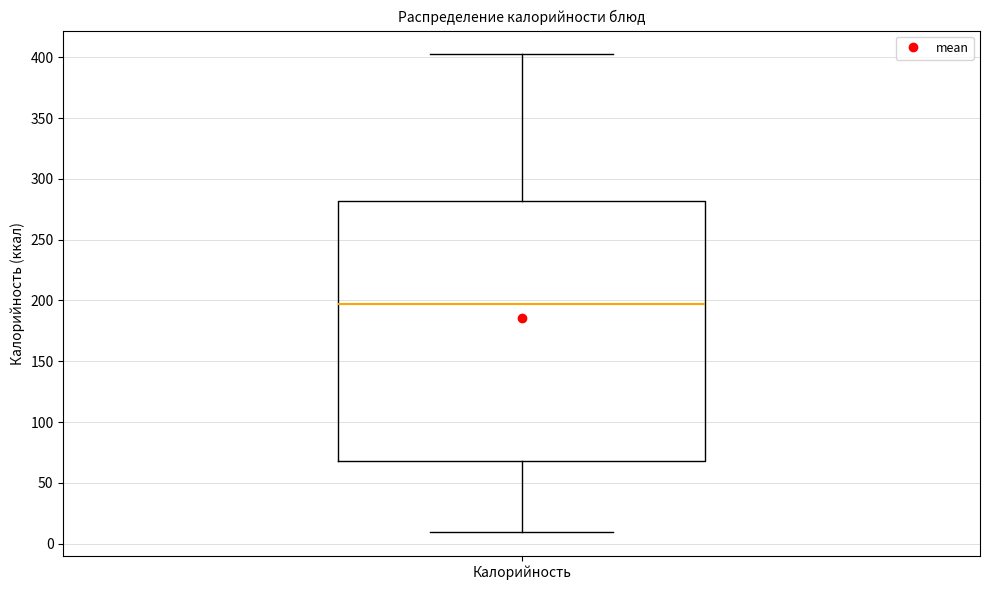

Read this box plot against the y-axis: the position of the median line, the range covered by the box, and the ends of both whiskers. The values are not printed on the chart, so give them approximately, as read against the axis.

median 195, box 70 to 280, whiskers 10 to 400